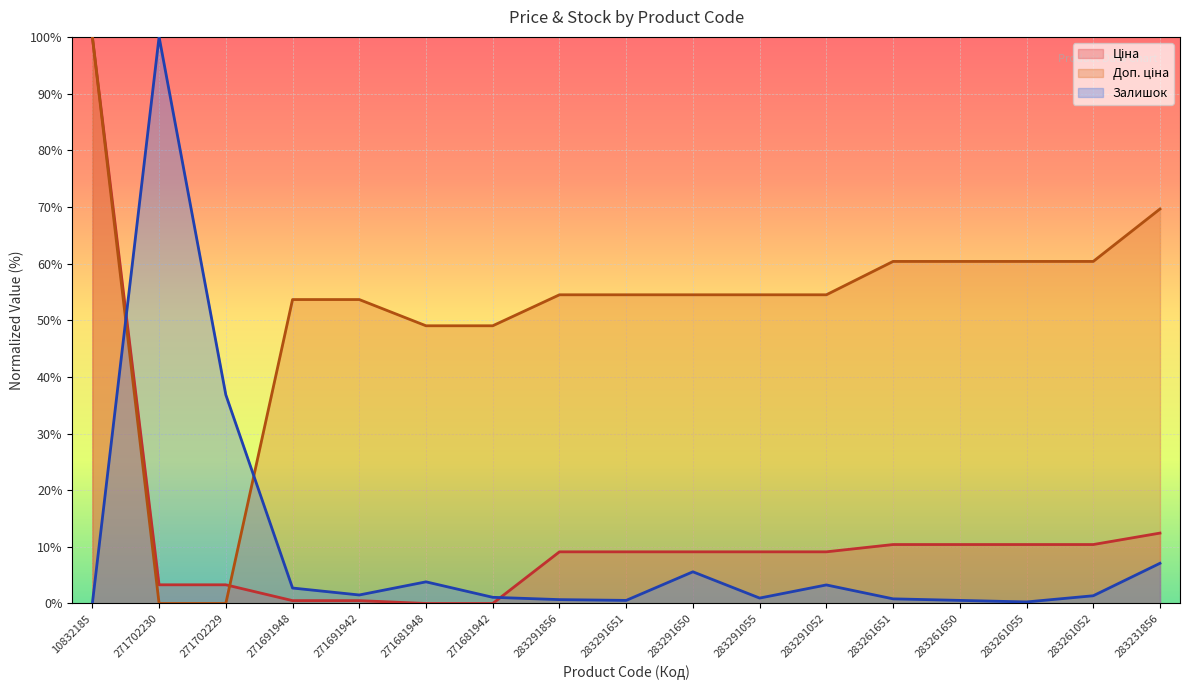

What is the value of the Залишок point at the 3rd from the left?

36.8